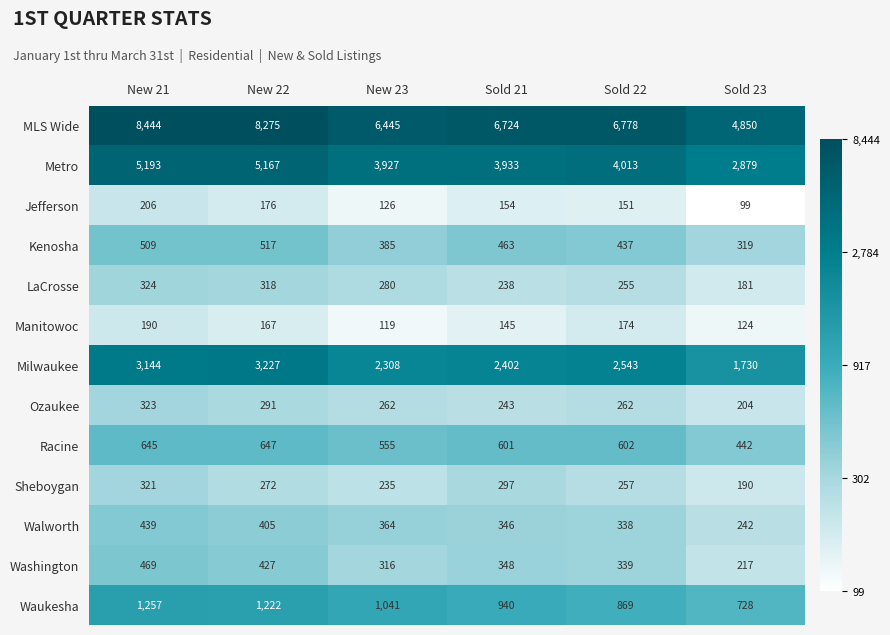

List the labels in order of MLS Wide value, largest first.

New 21, New 22, Sold 22, Sold 21, New 23, Sold 23